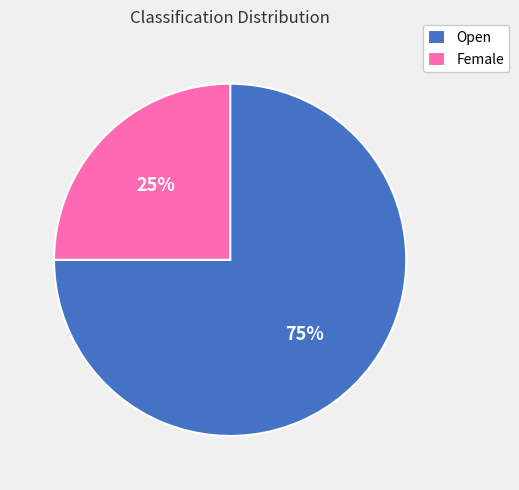

Count the number of slices in the pie.

2